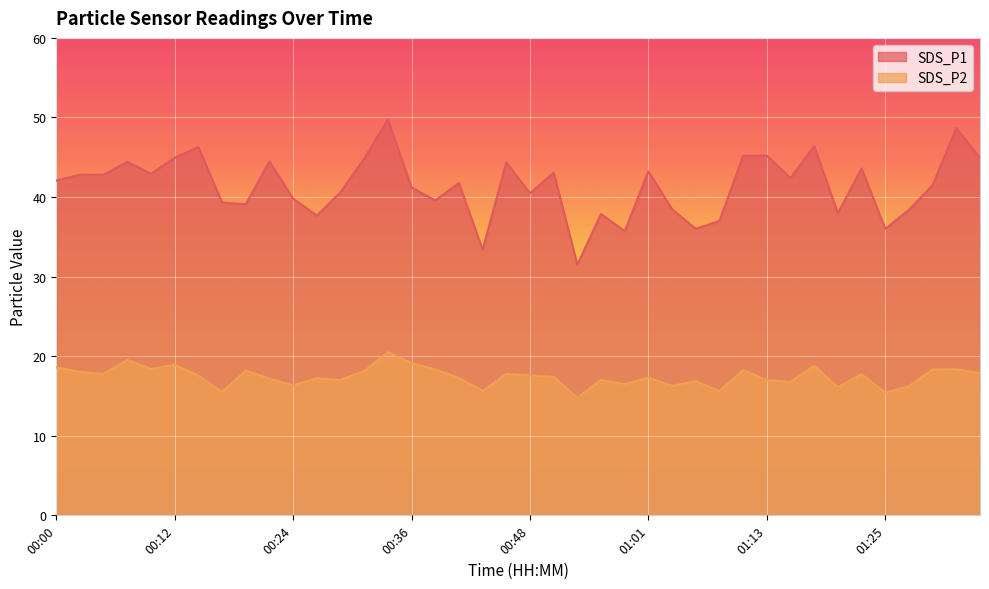

At which category is the sum across all series the highest?

00:34